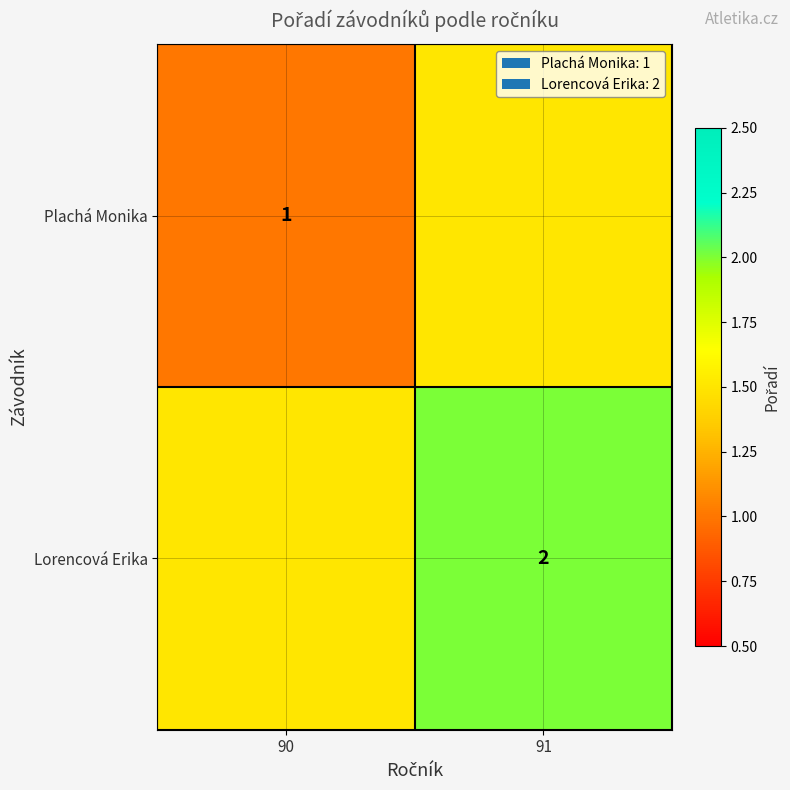

The Plachá Monika series shows 1.0 at 90. True or false?

True